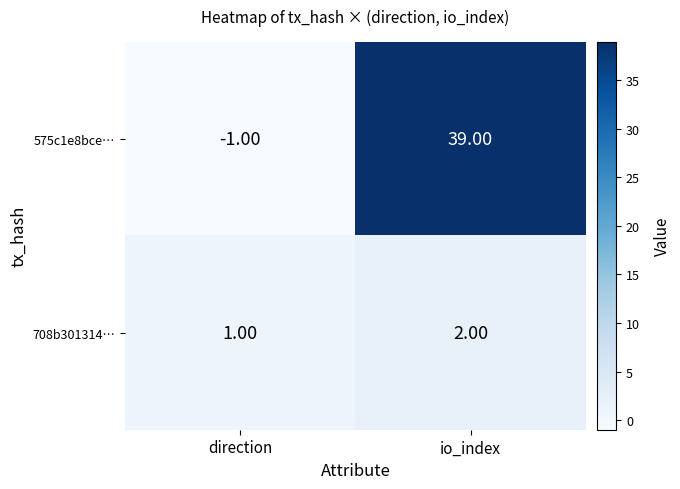

What is the sum of all 575c1e8bce… values?

38